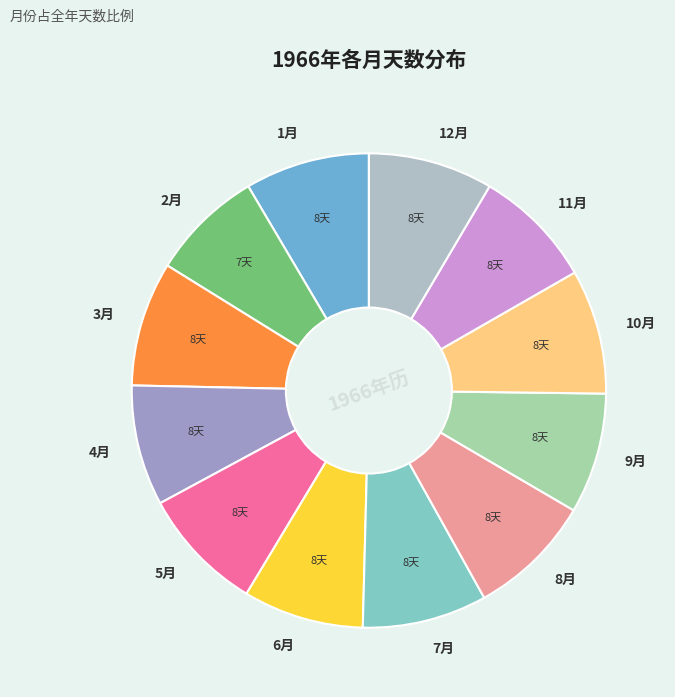

Is 4月 the majority of the pie?

No